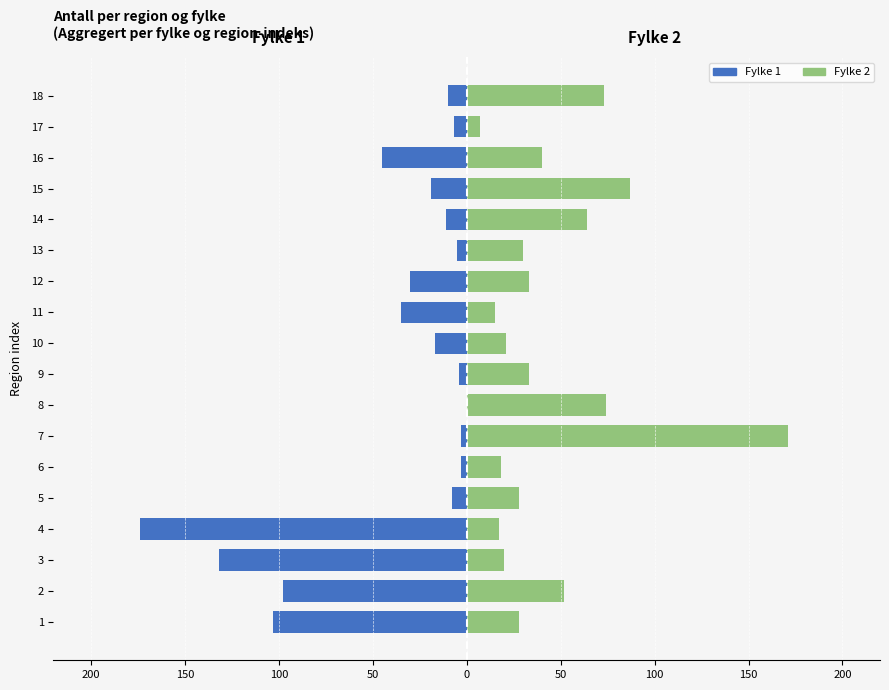

How many data points in Fylke 2 are above 33?

7